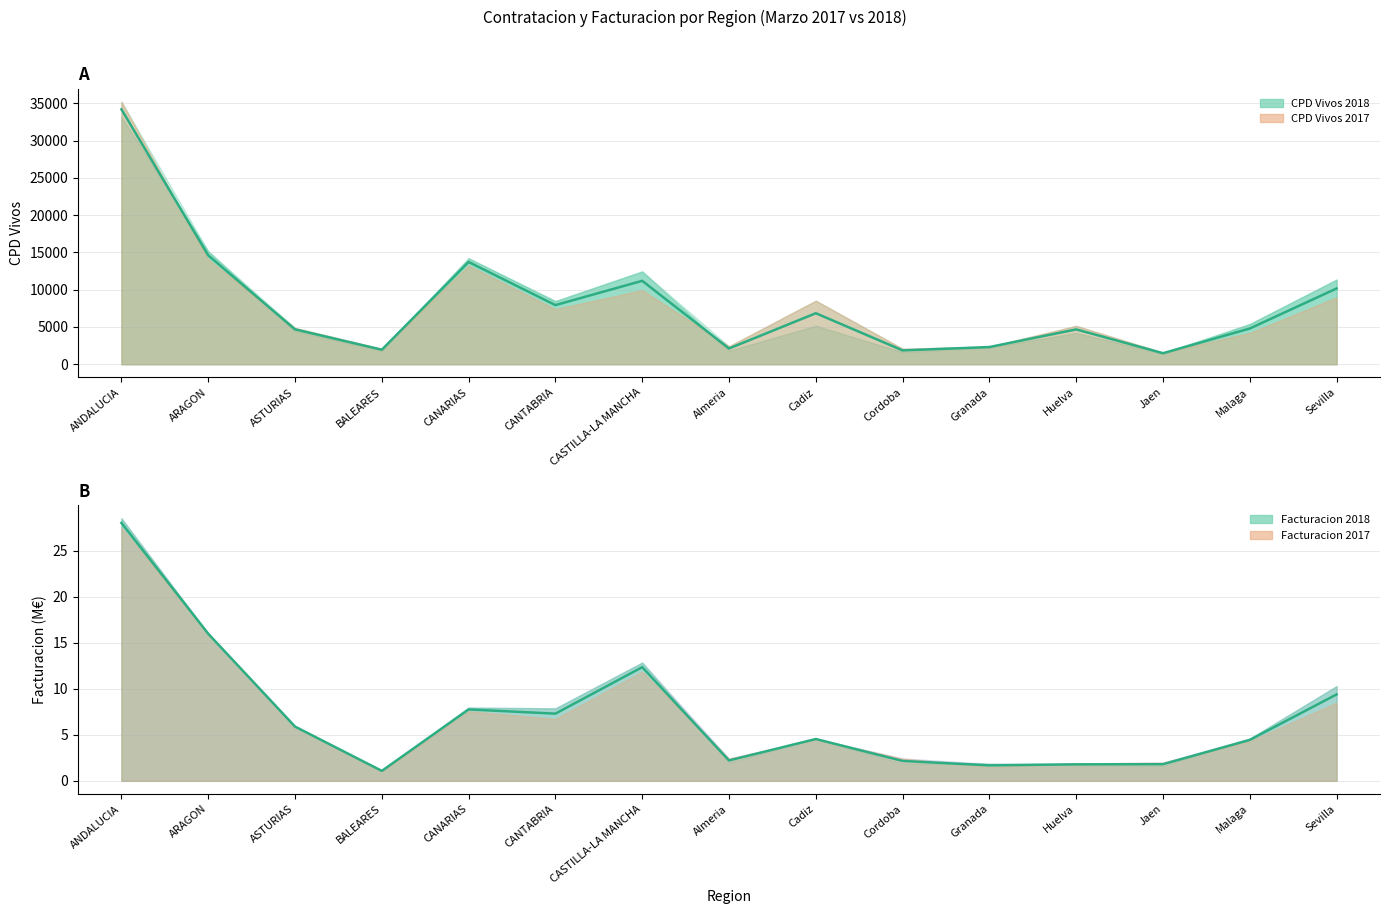

Read the CPD Vivos 2018 value at Malaga.

4795.0